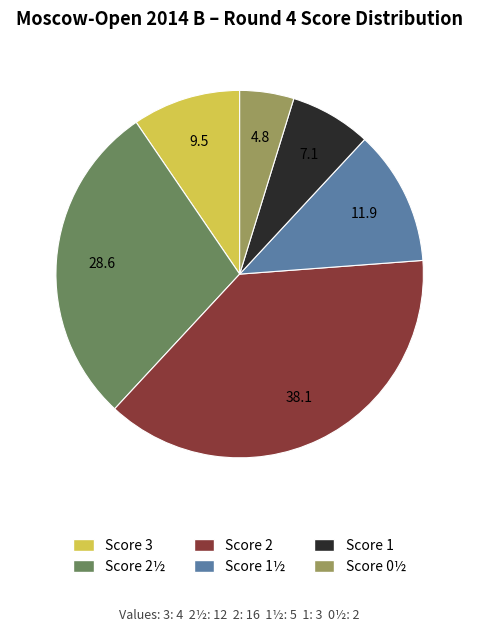

Does any single category account for the majority?

No